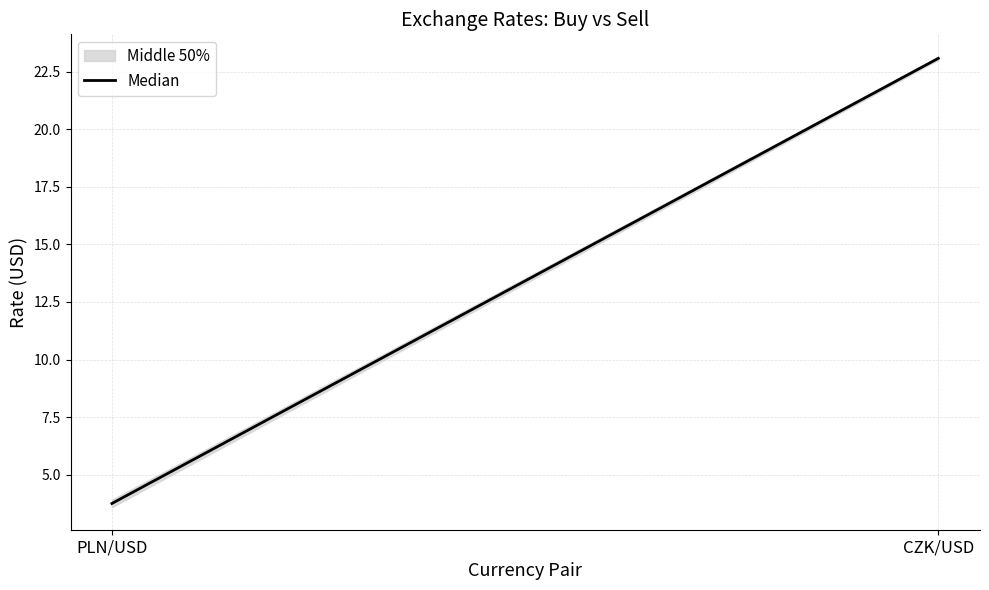

Reading right to left, list all the values displayed in this chart.

23.1	3.7